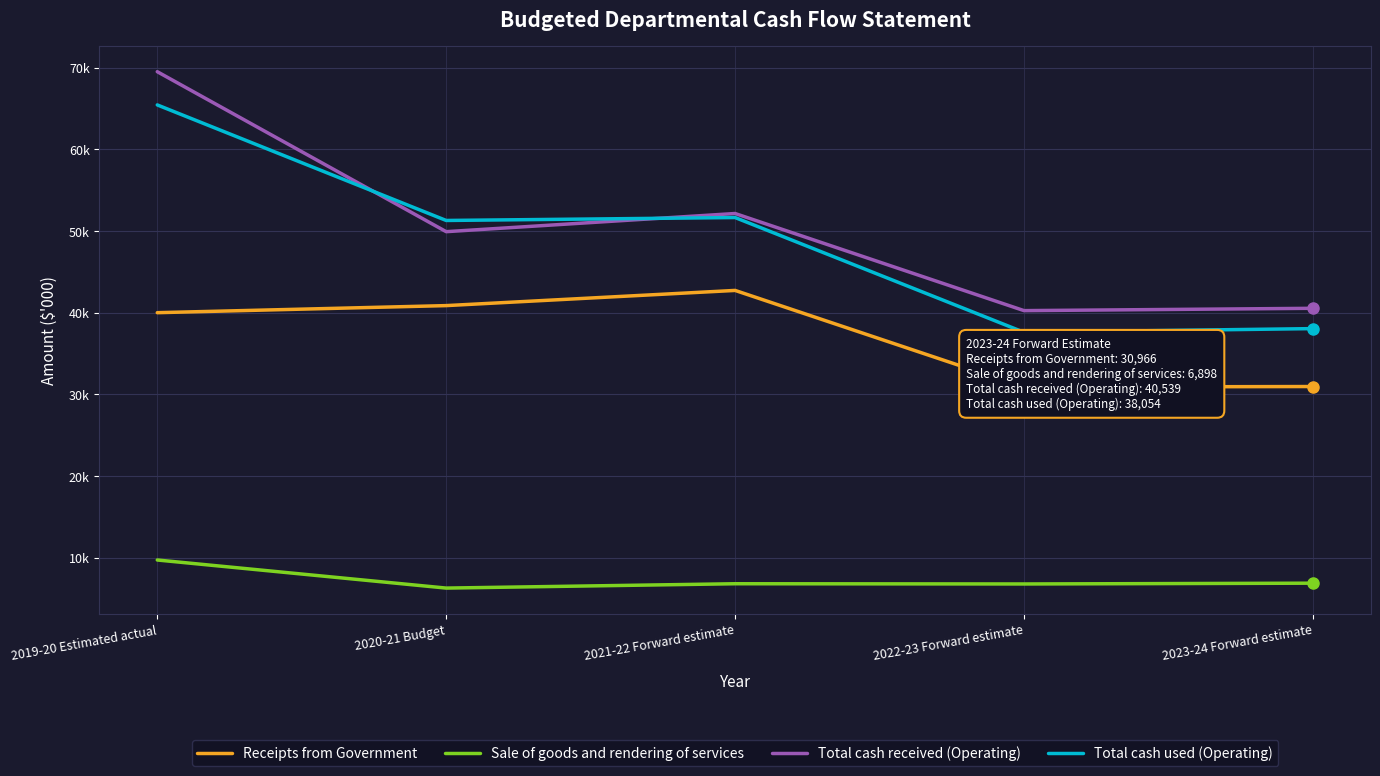

What is the value of the Sale of goods and rendering of services point at the 1st from the left?

9735